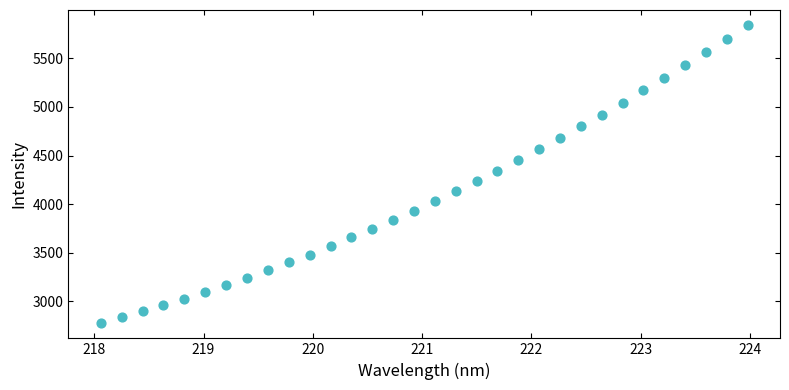

What is the range of X values (max minus min)?

5.9